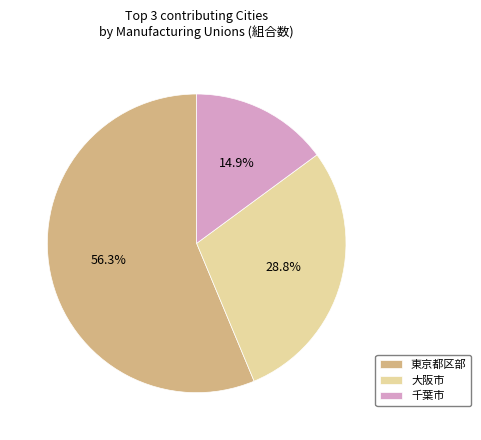

Is there any slice that represents more than half of the pie?

Yes